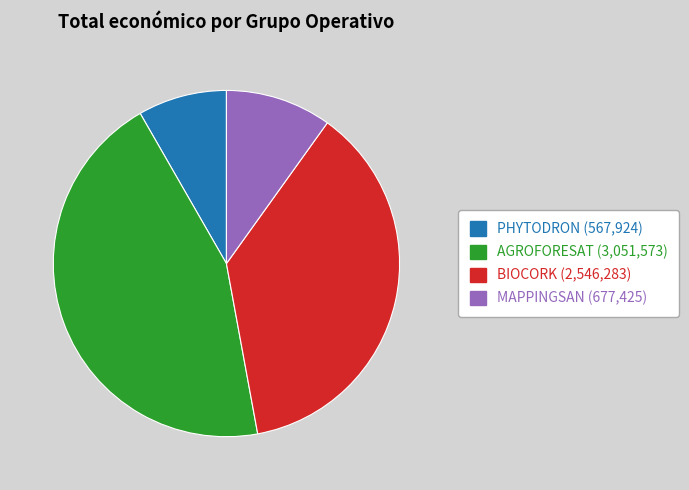

Which has a higher value, AGROFORESAT or MAPPINGSAN?

AGROFORESAT